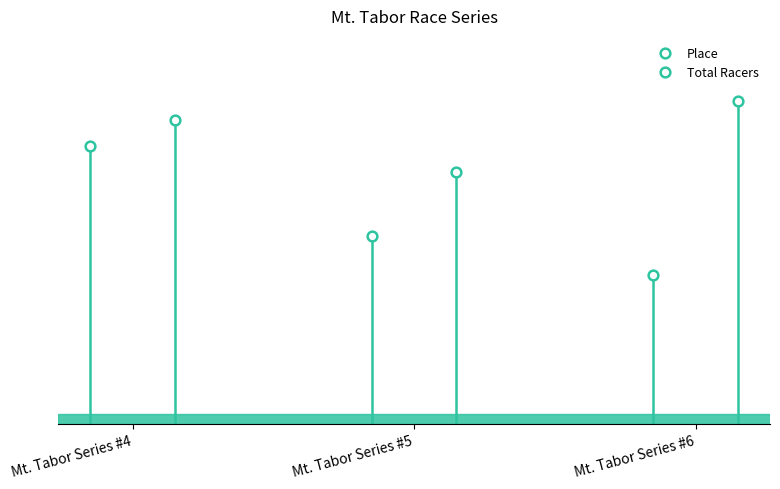

Count the Total Racers values in the range 39 to 50.

3